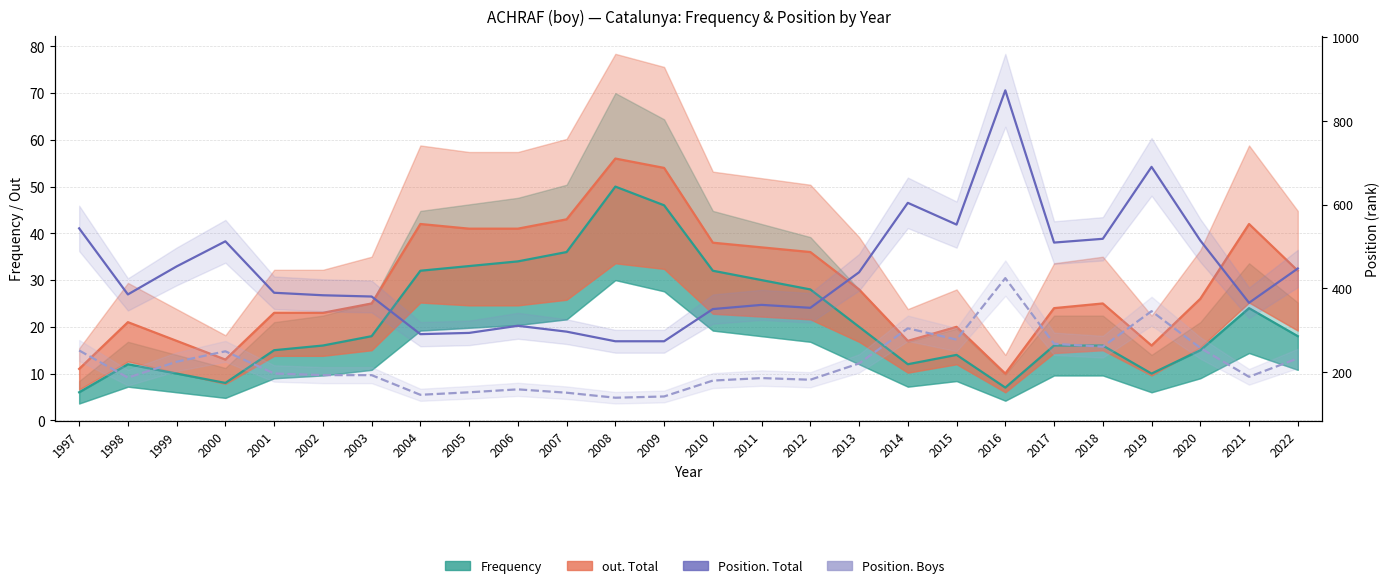

Which has a higher value, 2006 or 1997?

2006